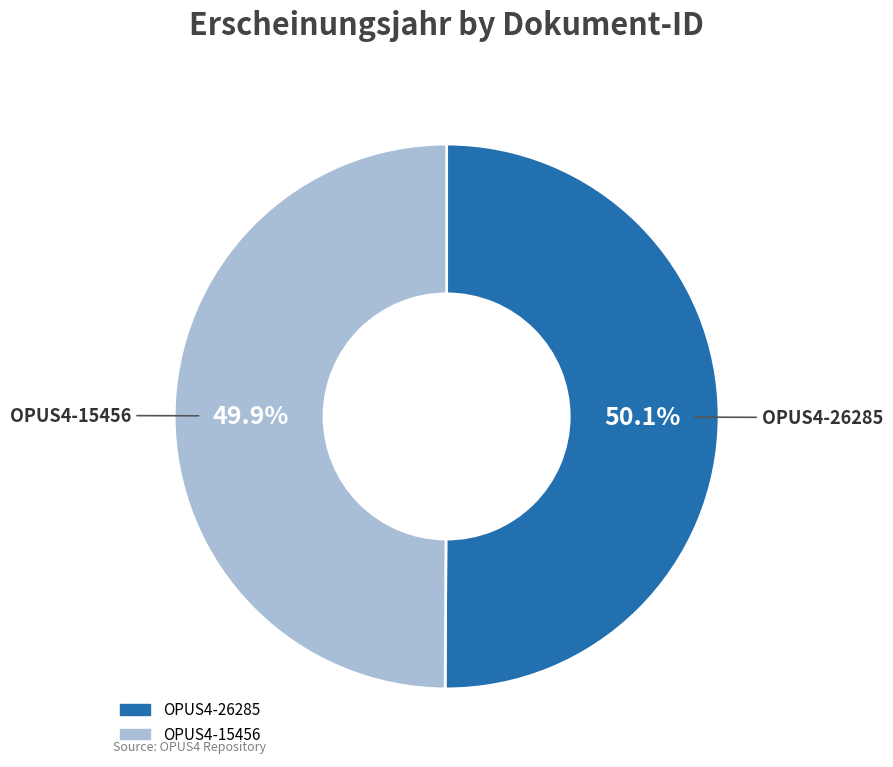

Approximately how many times larger is the value at OPUS4-26285 compared to OPUS4-15456?

1.0